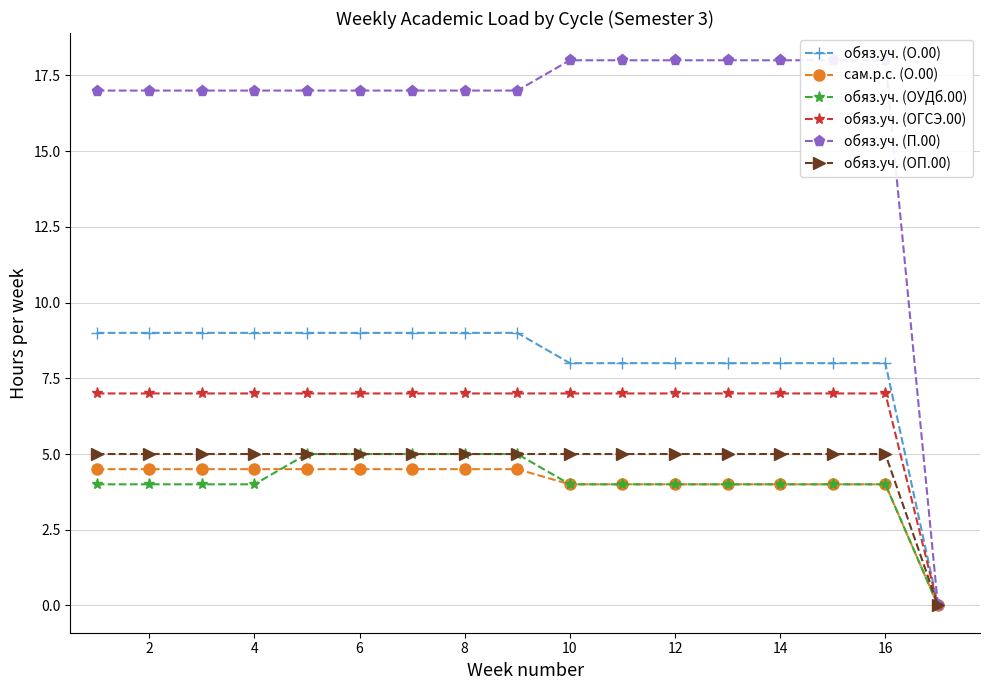

Is the value of обяз.уч. (ОГСЭ.00) at 10 greater than the value of обяз.уч. (ОУДб.00) at 2?

Yes